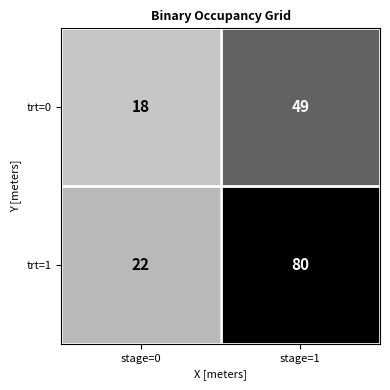

Which series has the largest range (max minus min)?

trt=1